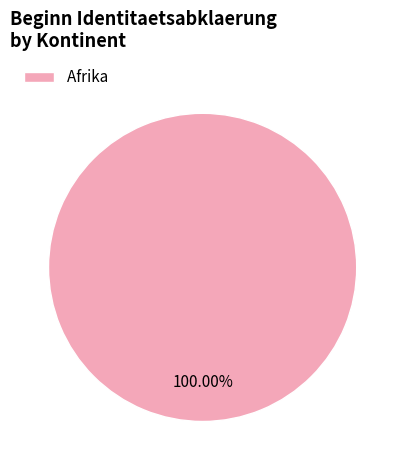

Rank the categories by value from highest to lowest.

Afrika